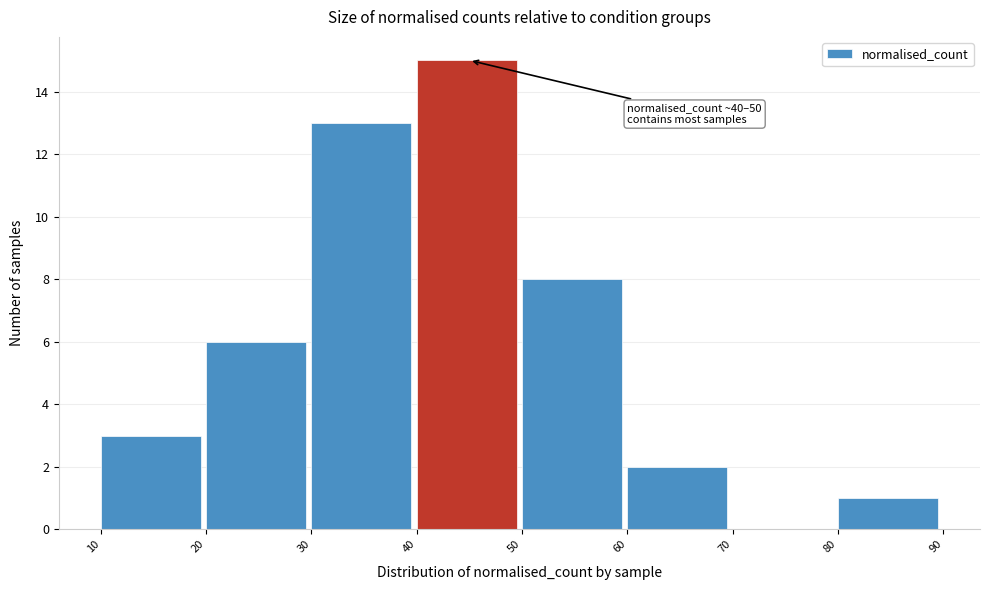

Over which range of the x-axis is the bar tallest?

40 to 50